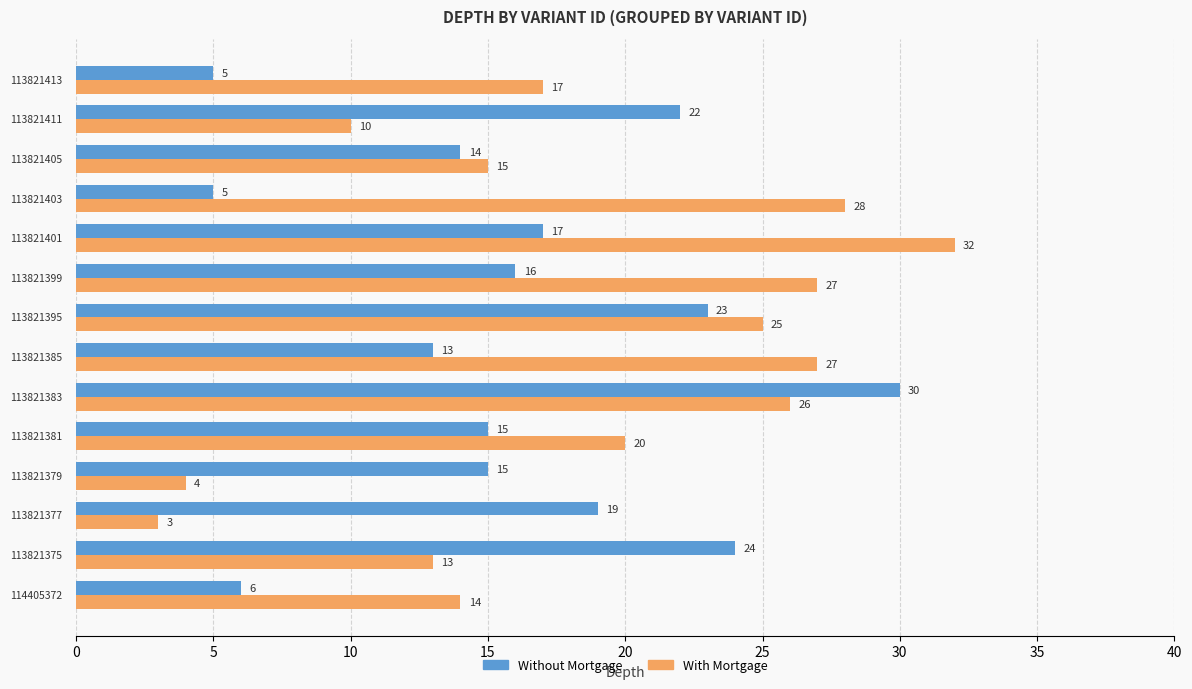

What is the smallest value displayed?

3